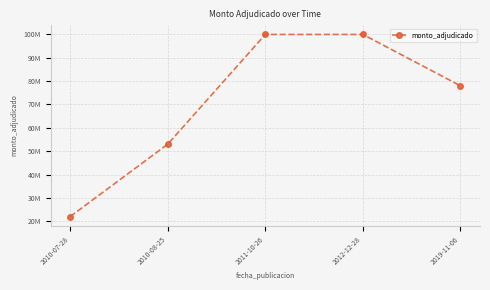

What is the average value?

70600000